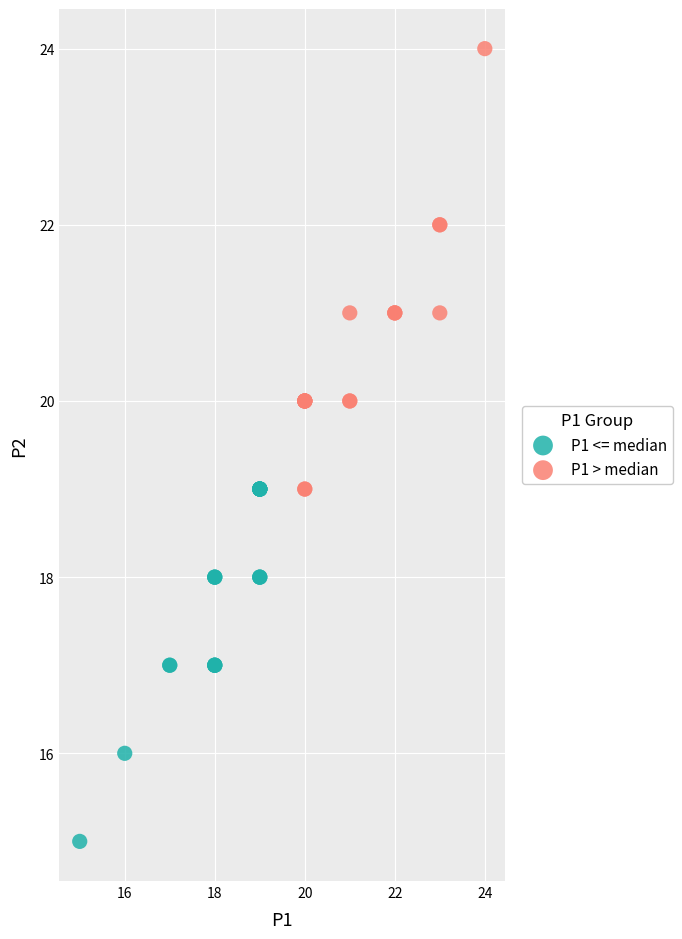

Which series has the largest Y range (max minus min)?

P1 > median